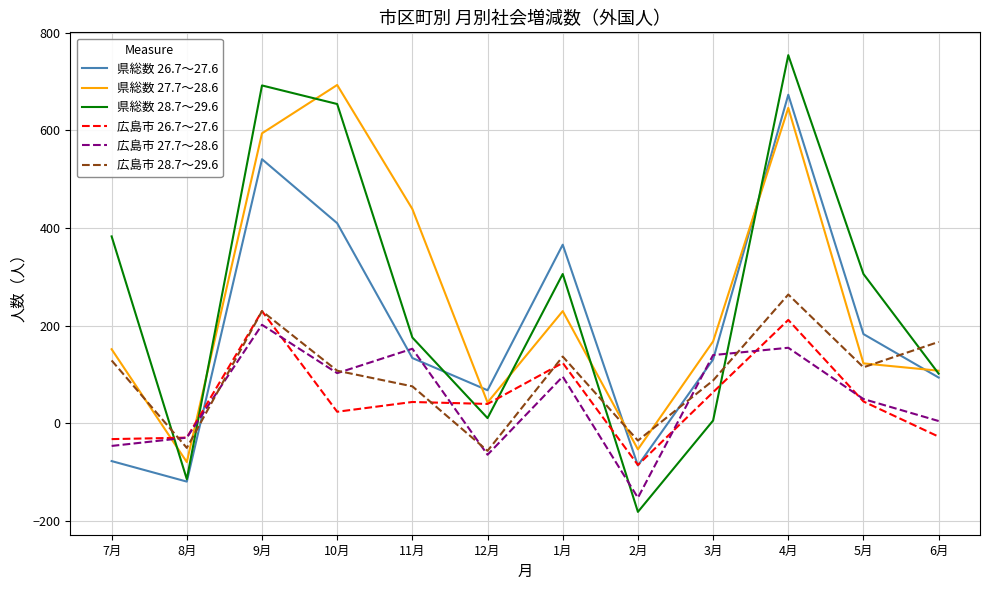

What is the sum of the 広島市 28.7～29.6 values at 3月 and 9月?

318